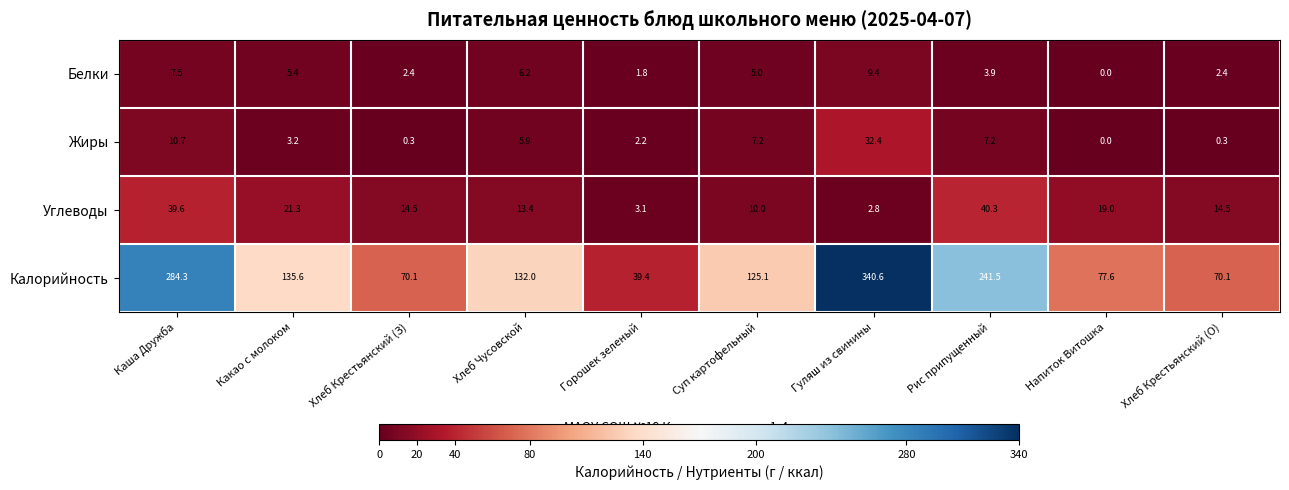

Which series has the widest spread of values?

Калорийность